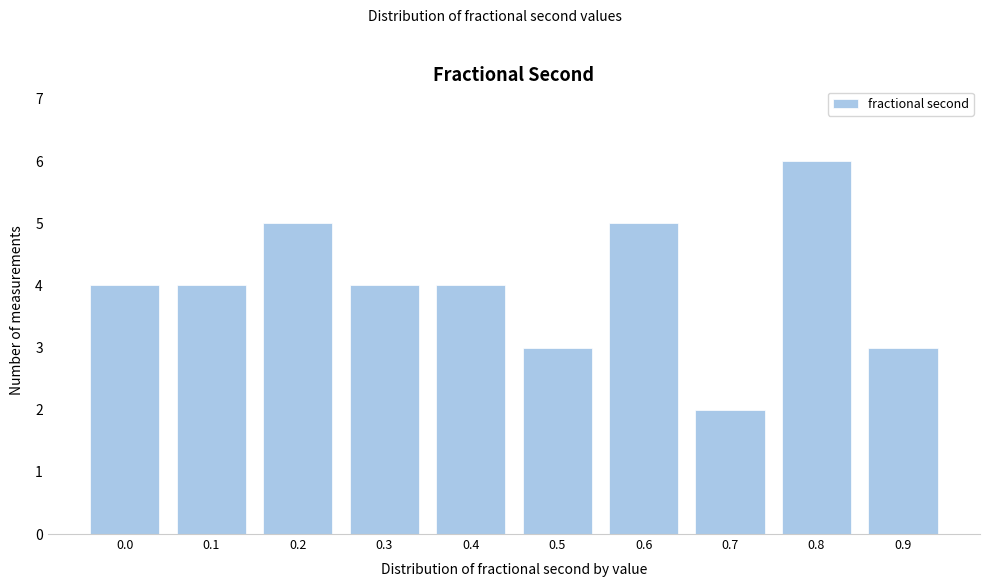

Reading left to right, extract all data points from this chart.

4	4	5	4	4	3	5	2	6	3